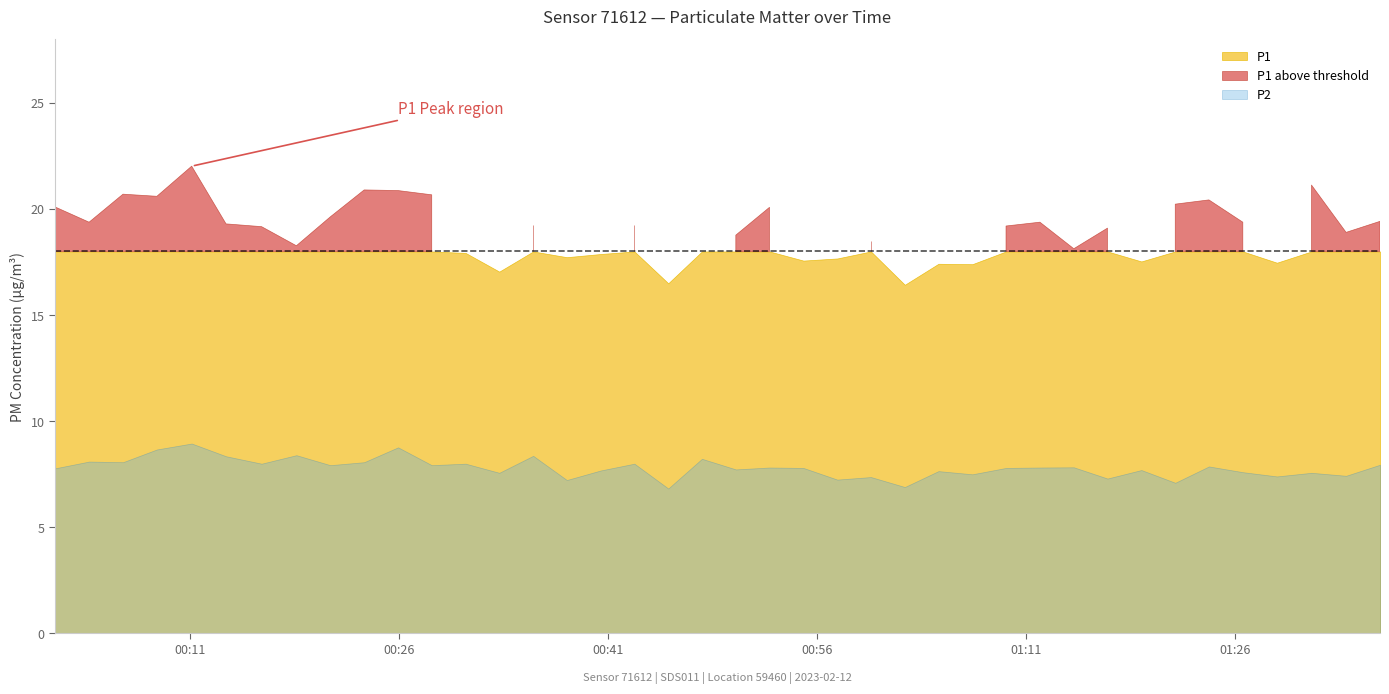

Is it true that P1 equals 33.2 at 17?

False